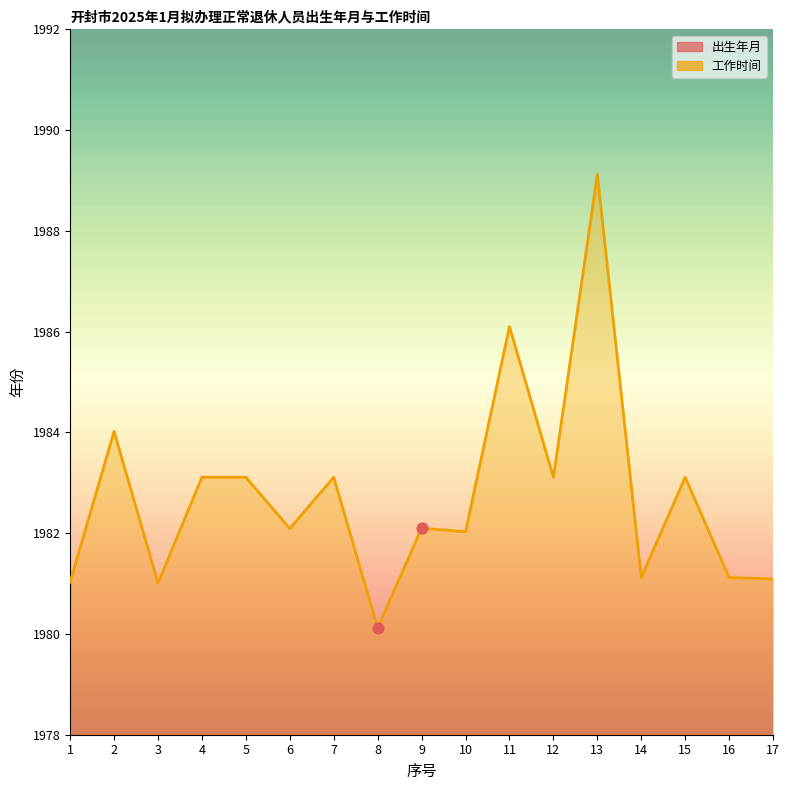

Which series reaches the minimum Y coordinate?

出生年月